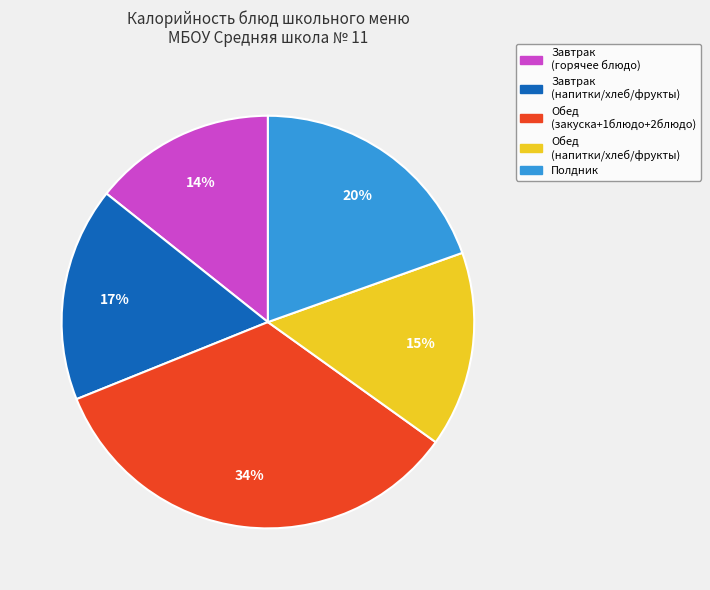

Is the sum of Завтрак (напитки/хлеб/фрукты) and Полдник greater than half?

No